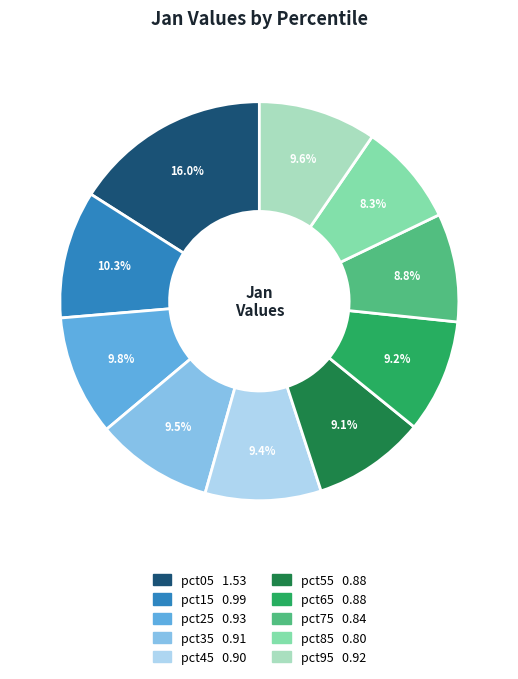

Combined, do pct75 and pct25 account for over 50%?

No